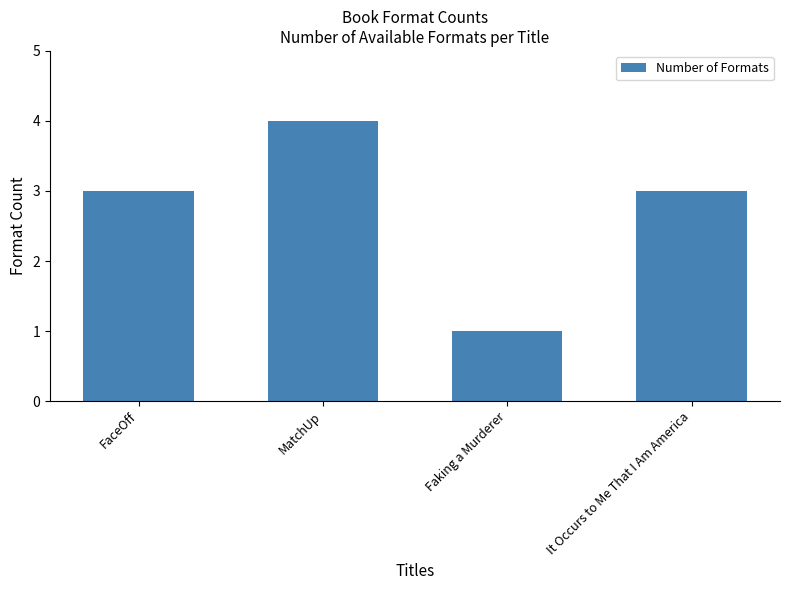

What is the approximate value at It Occurs to Me That I Am America?

3